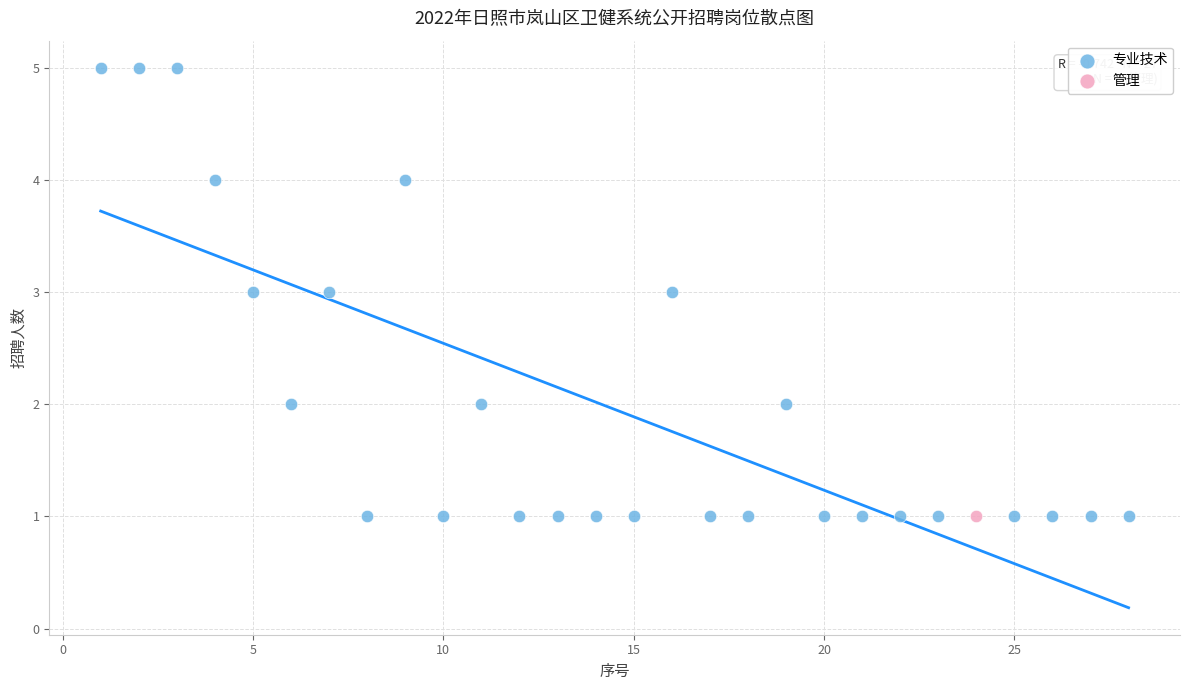

What are all the series names shown in the legend?

专业技术, 管理